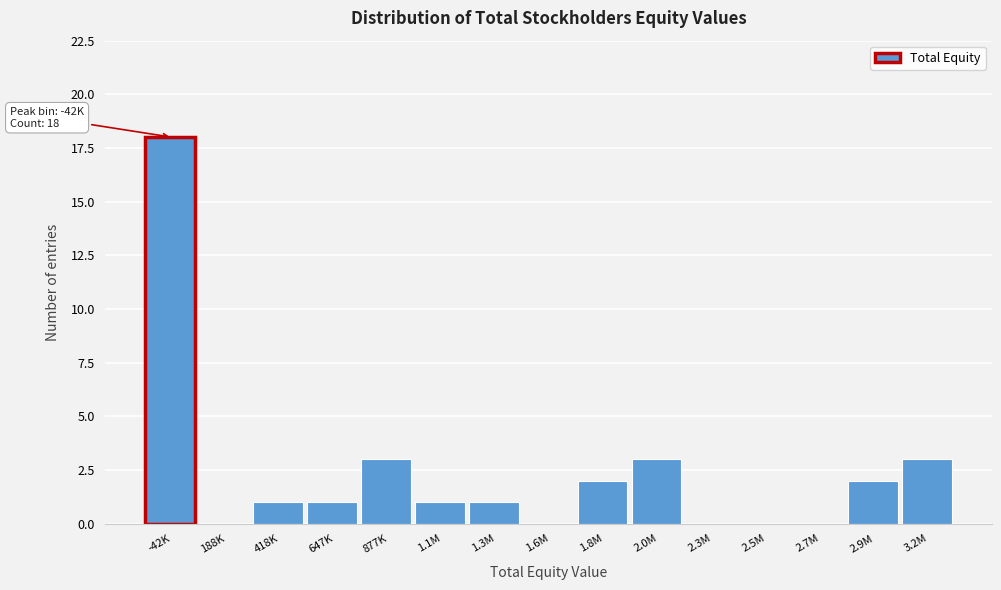

Reading left to right, list all the values displayed in this chart.

-42K=18	188K=0	418K=1	647K=1	877K=3	1.1M=1	1.3M=1	1.6M=0	1.8M=2	2.0M=3	2.3M=0	2.5M=0	2.7M=0	2.9M=2	3.2M=3